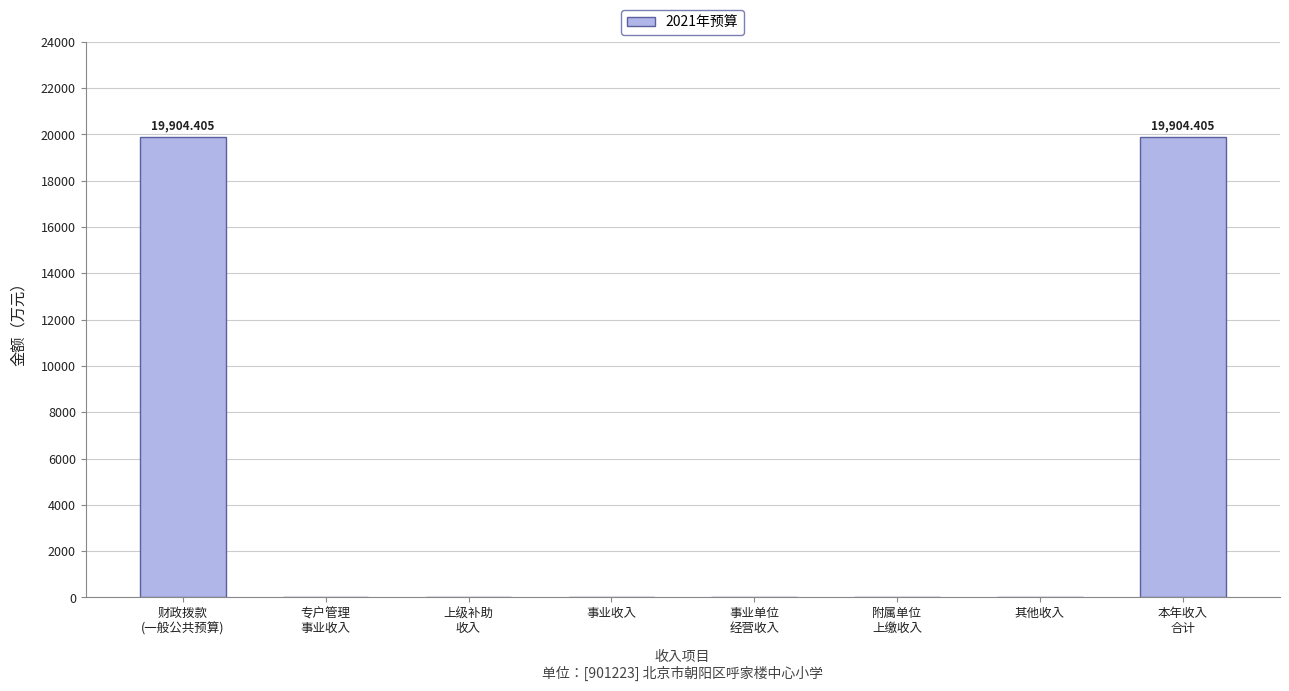

Reading left to right, list all the values displayed in this chart.

财政拨款
(一般公共预算)=19904.4	专户管理
事业收入=0.0	上级补助
收入=0.0	事业收入=0.0	事业单位
经营收入=0.0	附属单位
上缴收入=0.0	其他收入=0.0	本年收入
合计=19904.4